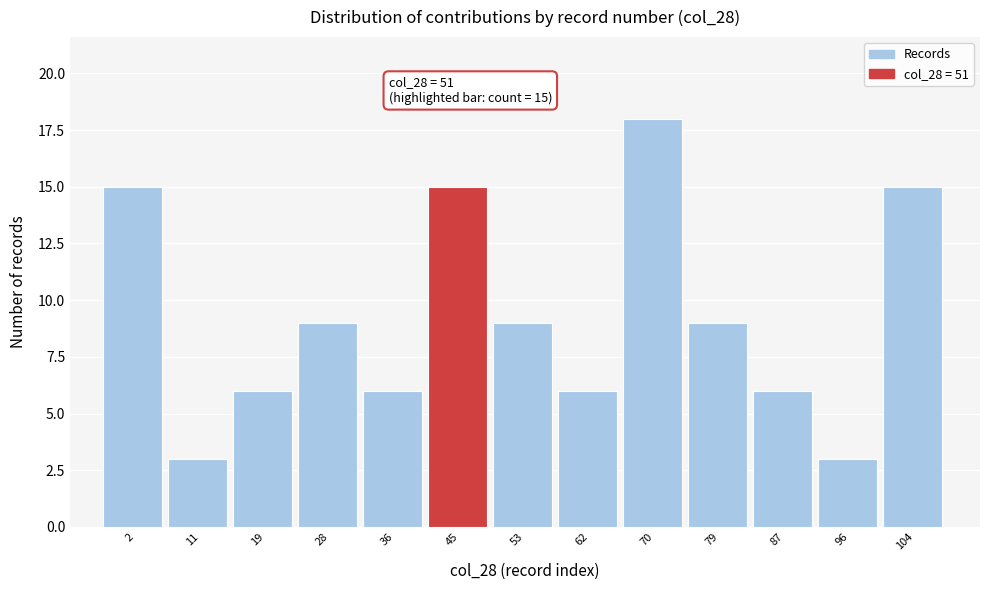

Reading left to right, extract all data points from this chart.

15	3	6	9	6	15	9	6	18	9	6	3	15